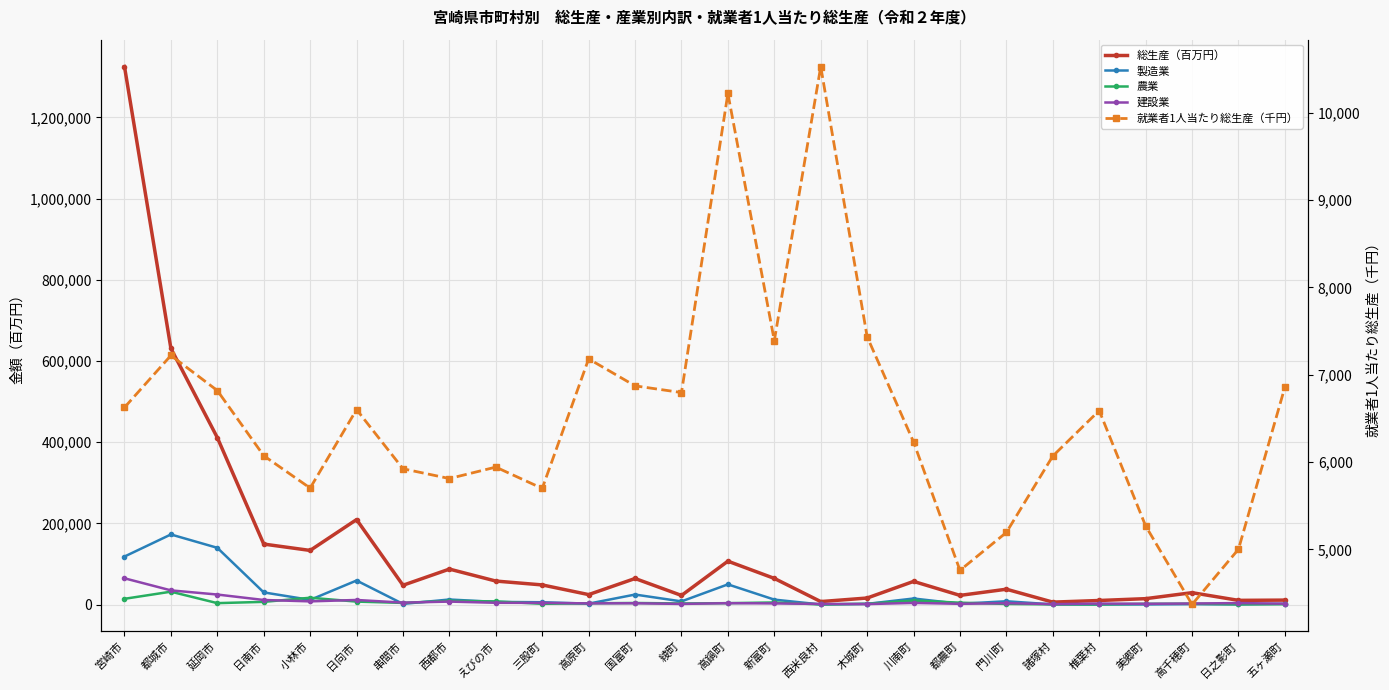

What is the average value of the 就業者1人当たり総生産（千円） series?

6506.6